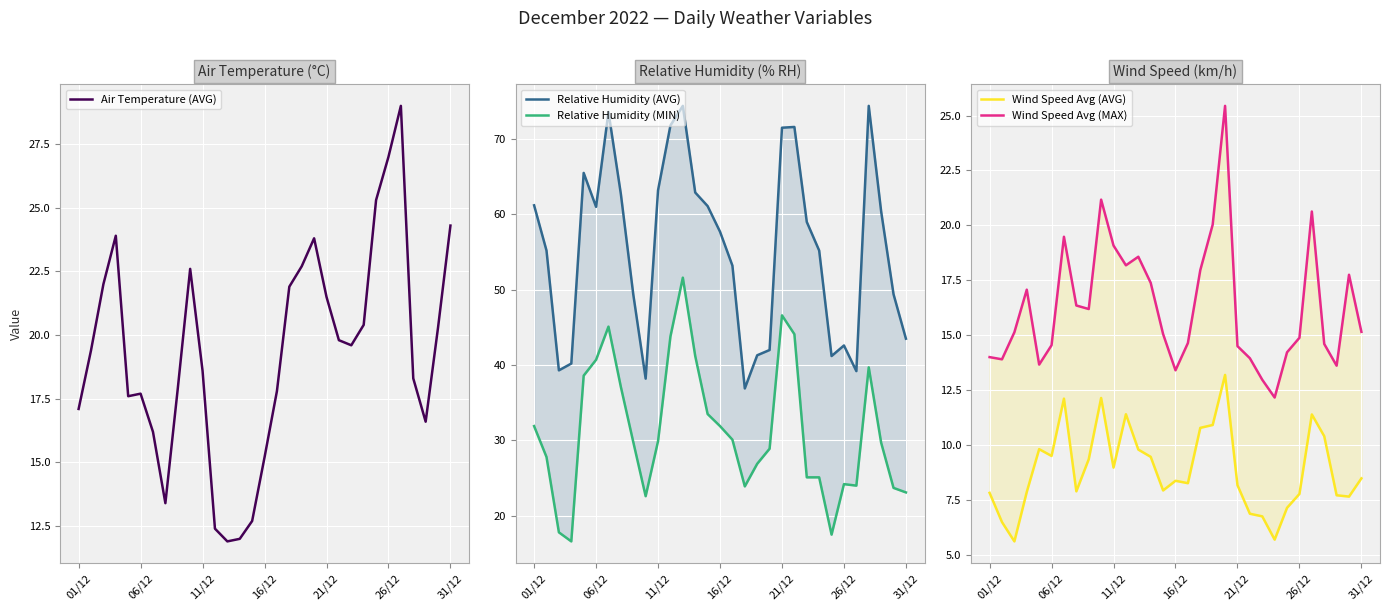

Rank the series by their maximum value, from lowest to highest.

Wind Speed Avg (AVG), Wind Speed Avg (MAX), Air Temperature (AVG), Relative Humidity (MIN), Relative Humidity (AVG)